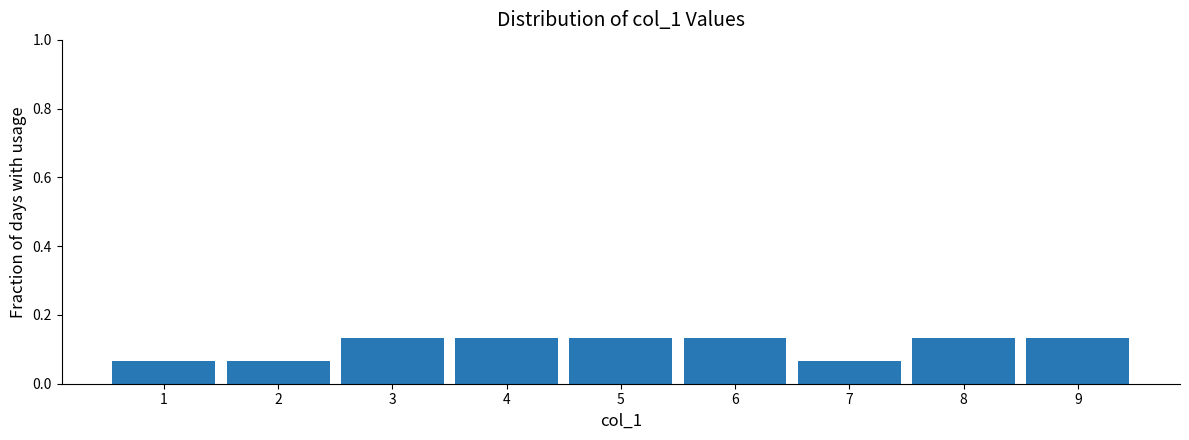

What is the height of the bar covering 2.5 to 3.5 on the x-axis? The values are not printed on the chart, so give them approximately, as read against the axis.

0.14